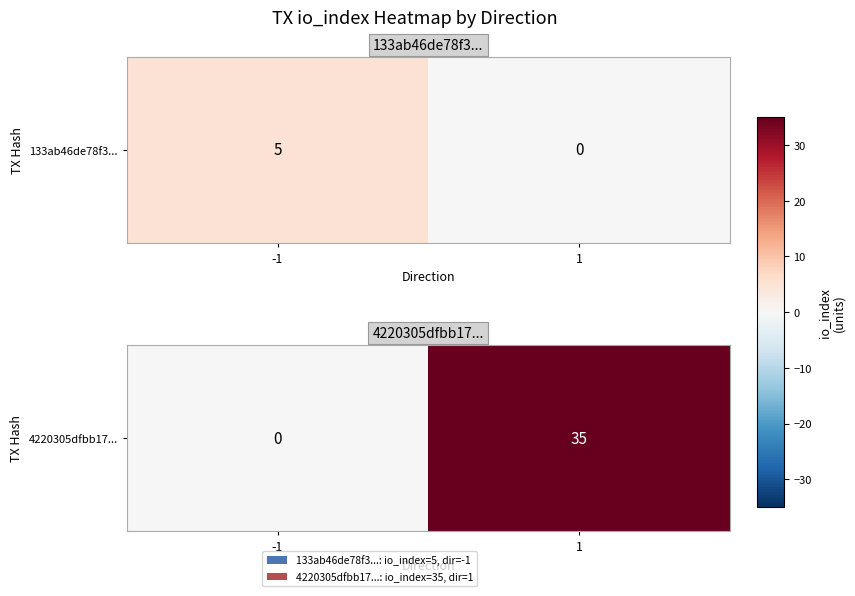

List the labels in order of value, smallest first.

-1, 1